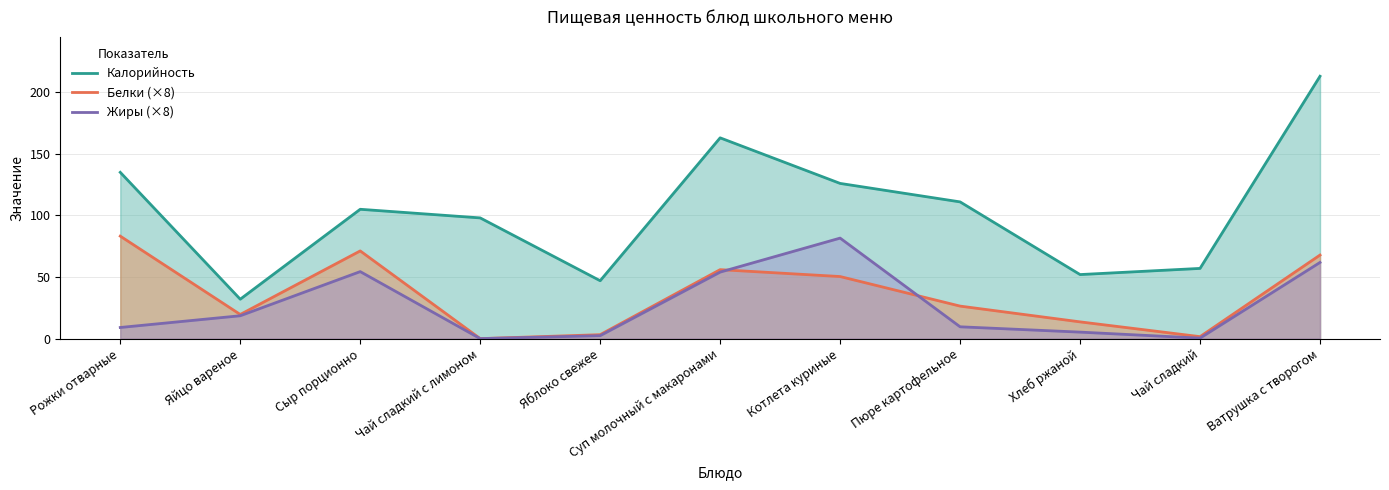

Where is Белки (×8) nearest to the value 41?

Котлета куриные